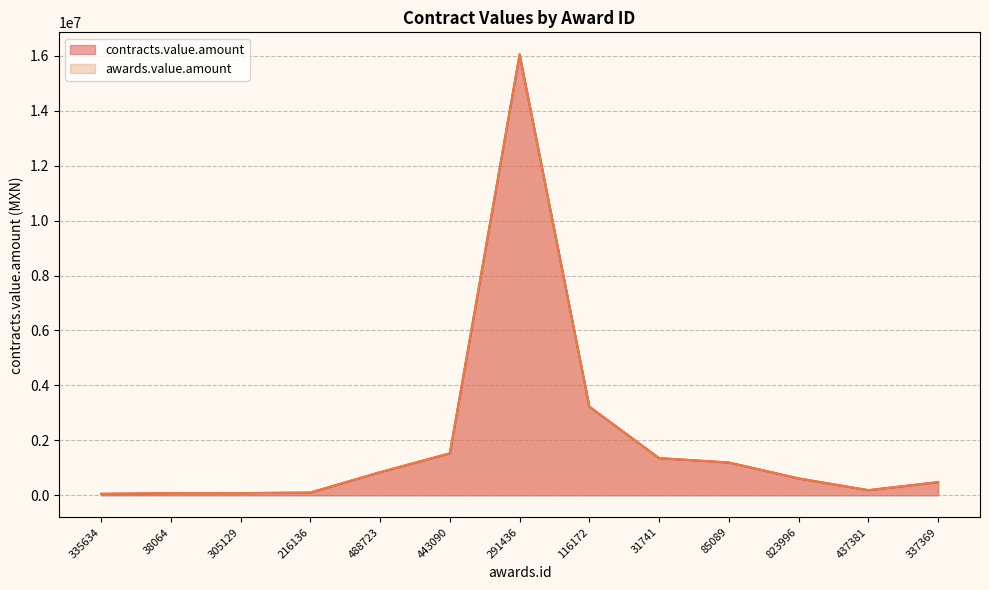

How many lines are shown in the chart?

2